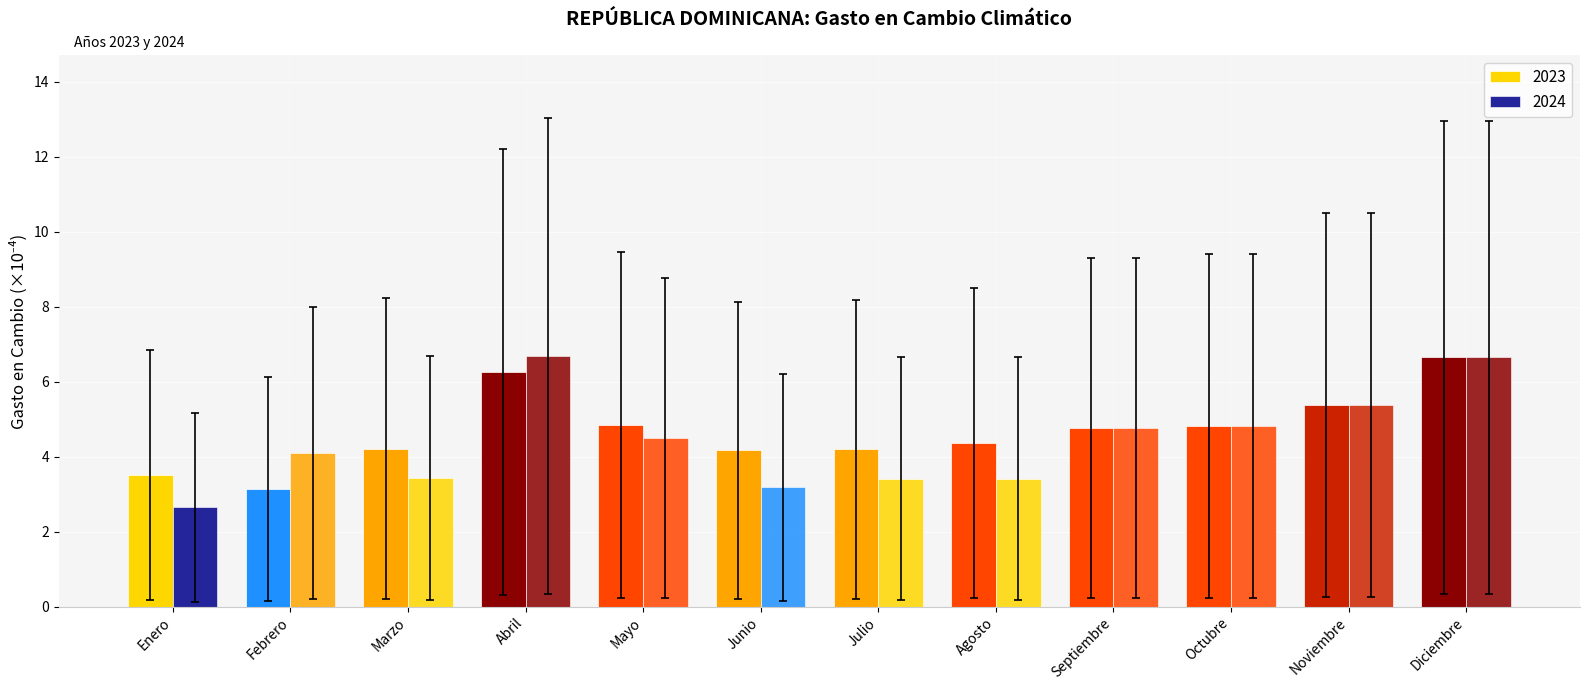

Are the bars horizontal?

No